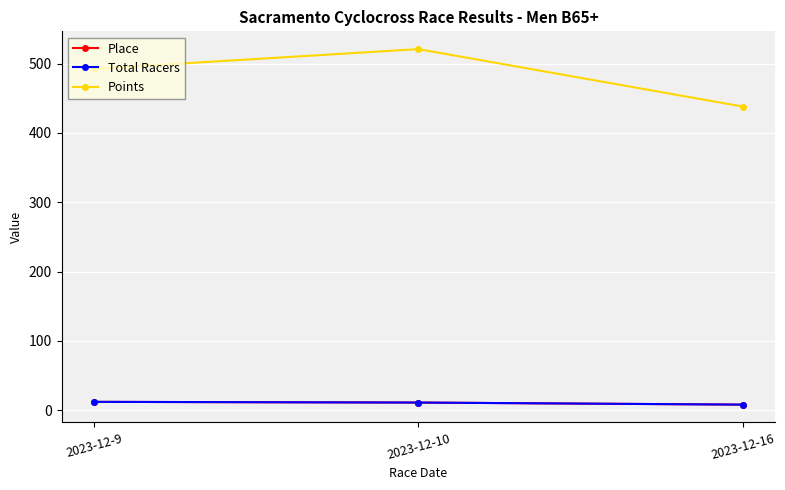

Reading right to left, extract all data points from this chart.

Place: 8.0	11.0	12.0
Total Racers: 8.0	11.0	12.0
Points: 438.1	521.0	492.5